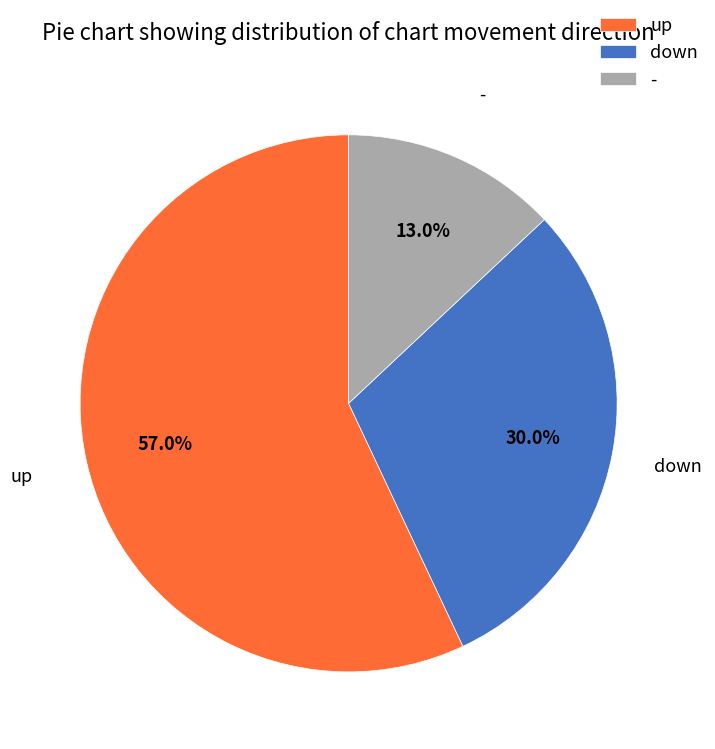

What percentage is the down slice, to the nearest percent?

30%